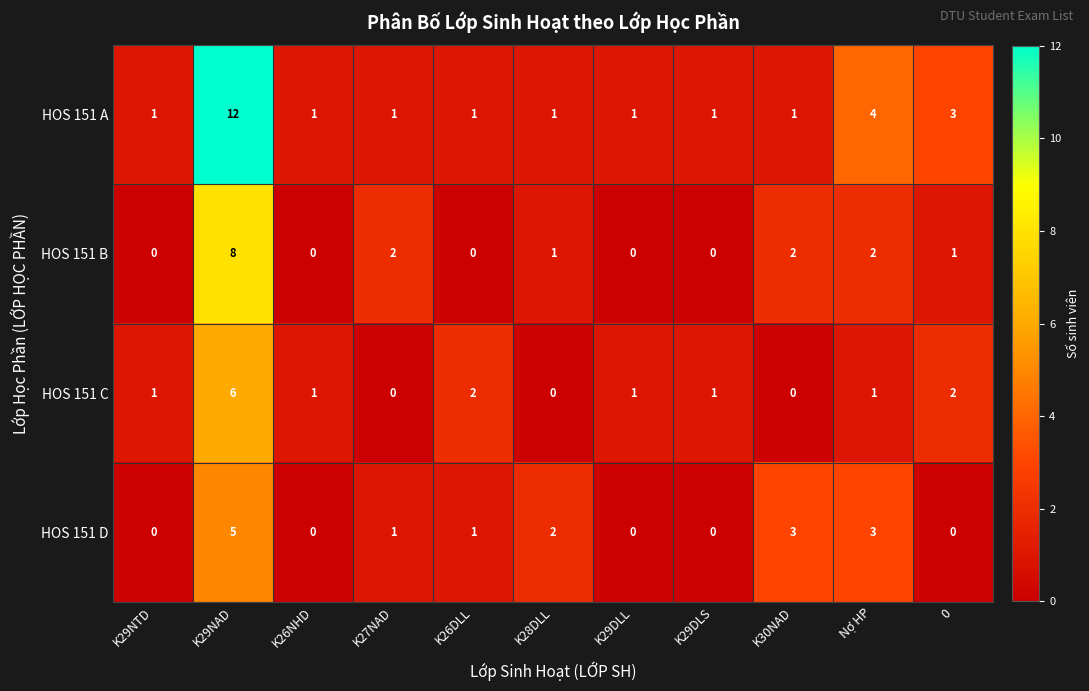

What is the total value across all series at K29DLS?

2